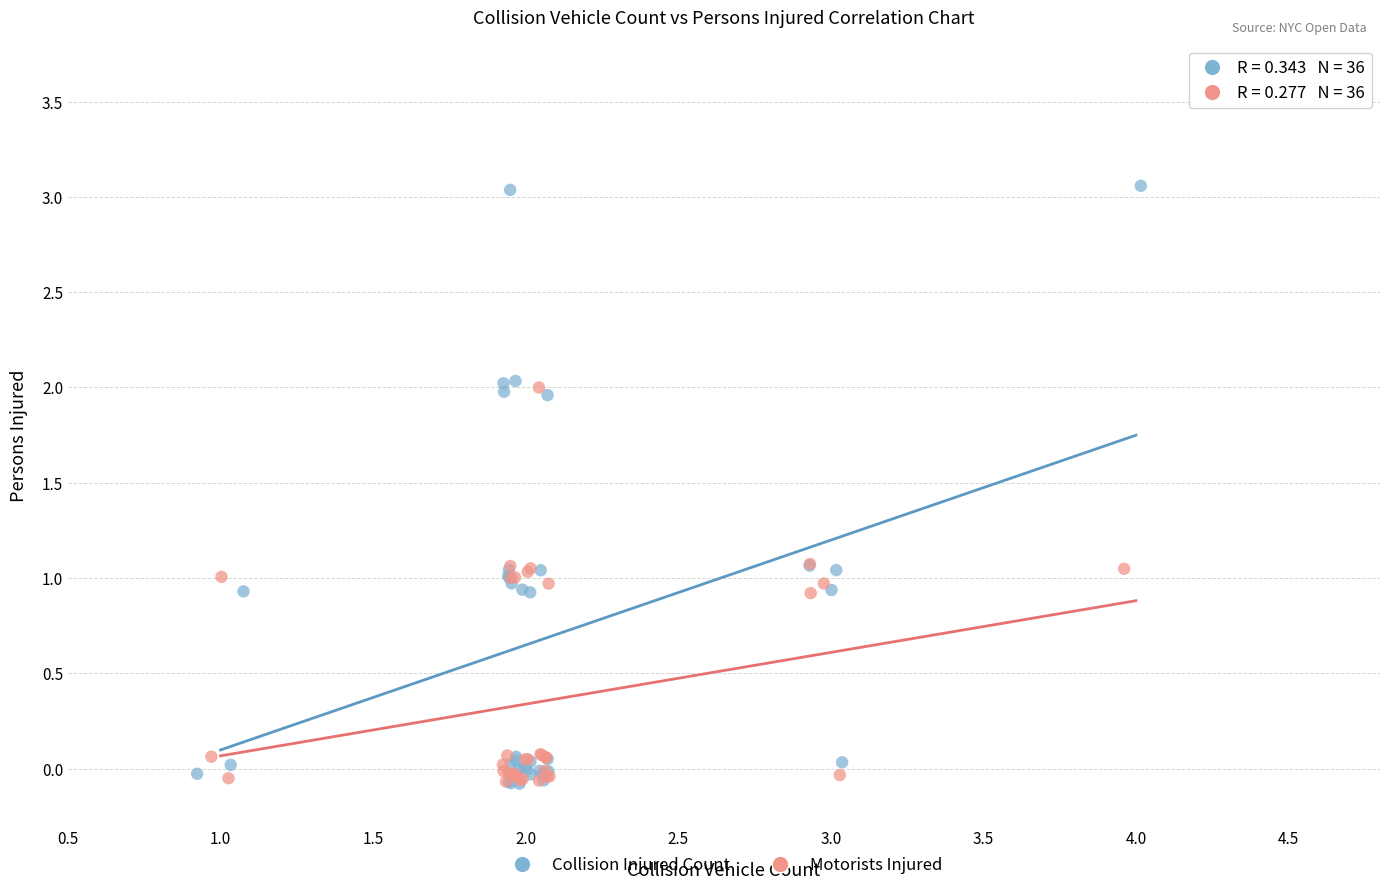

Which series has the largest Y range (max minus min)?

Collision Injured Count